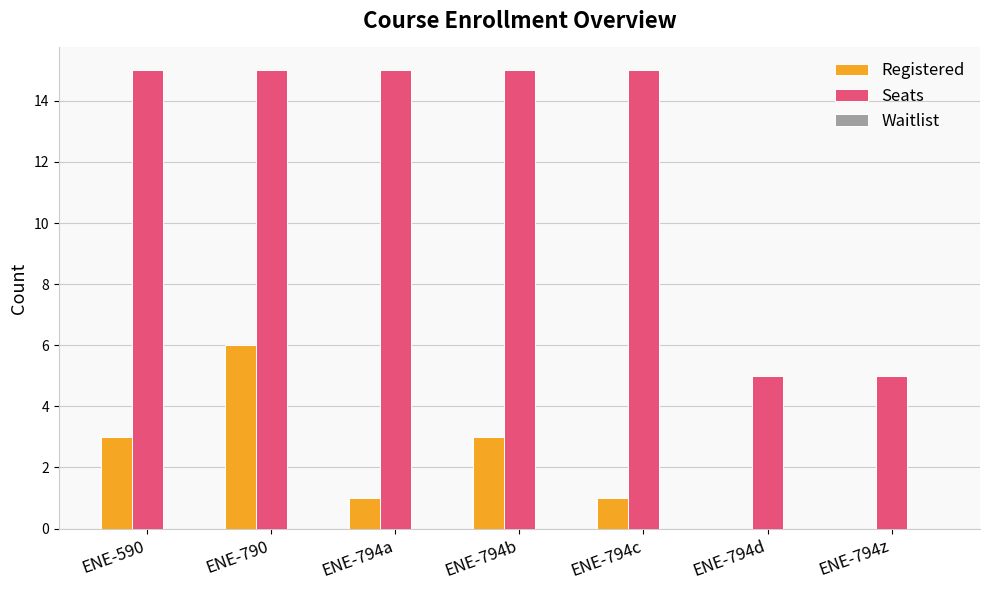

How many groups of bars are there?

7